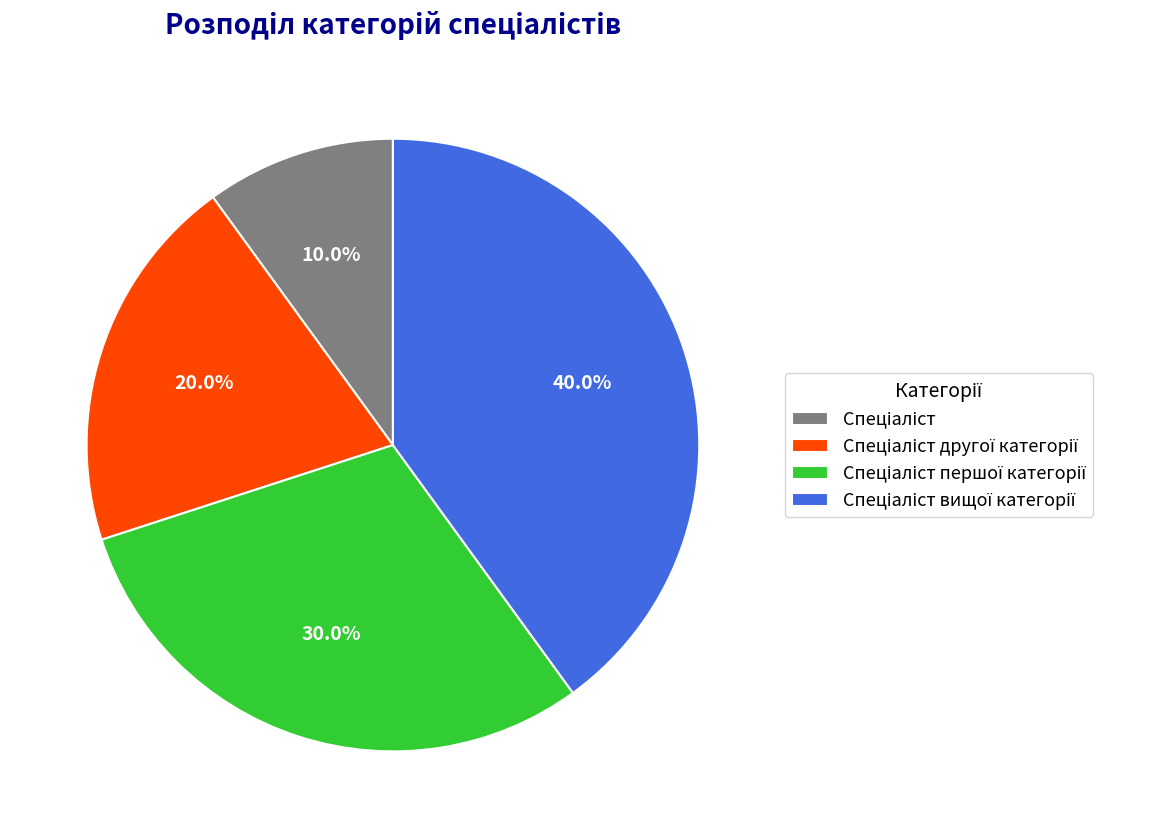

Is there a majority slice in this chart?

No